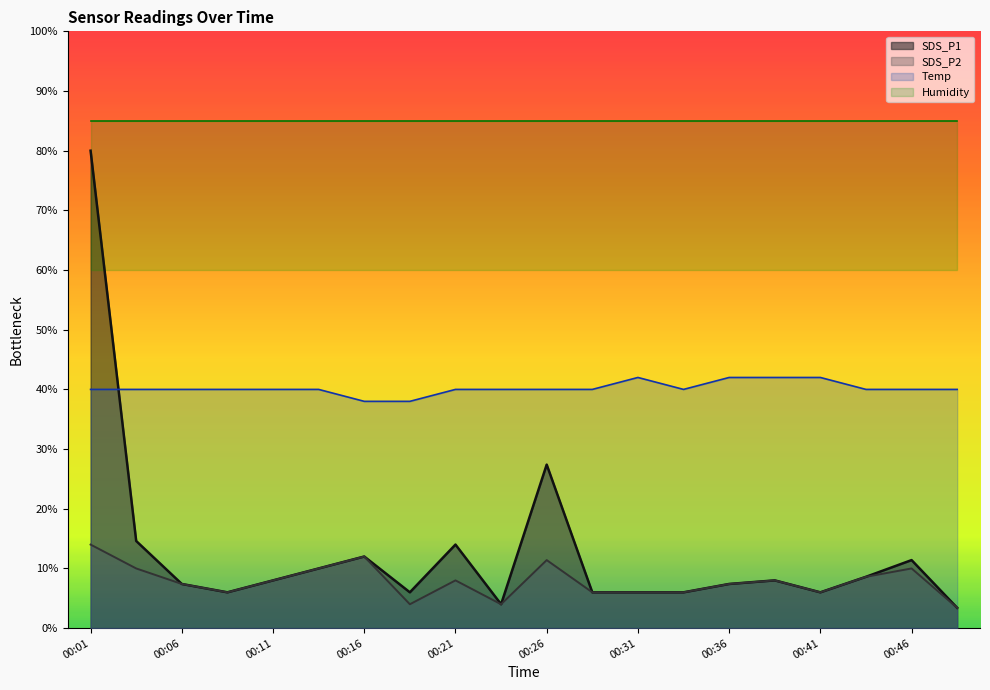

What is the maximum value for Temp?

42.0